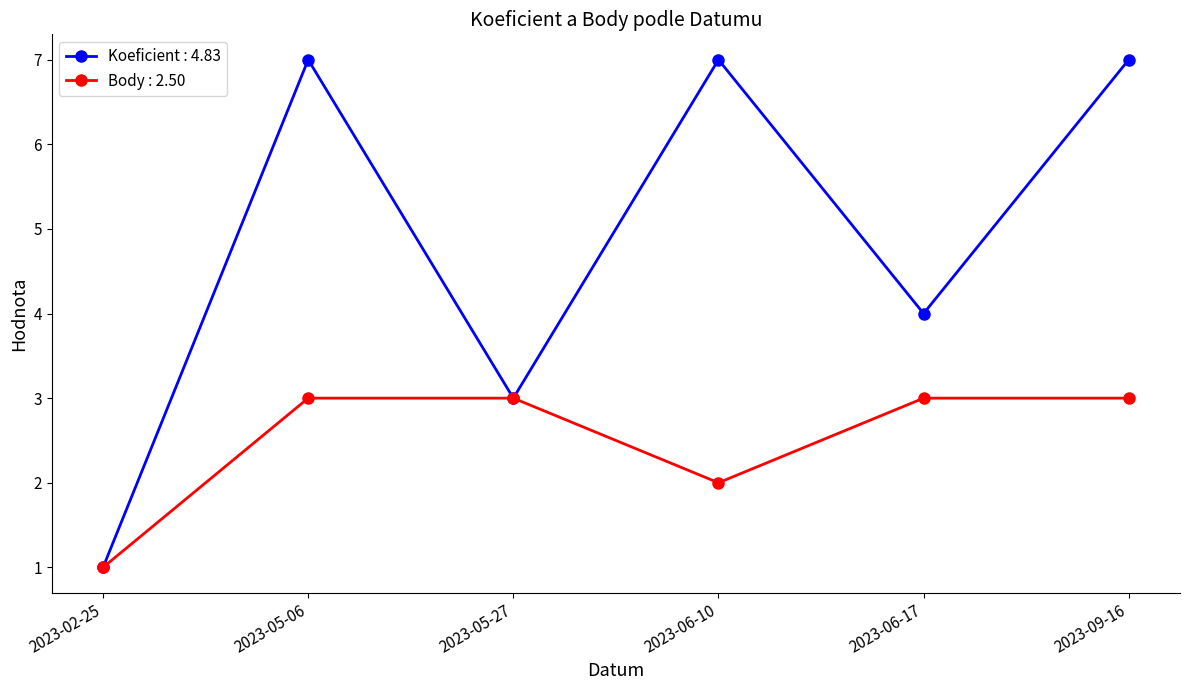

Rank the series at 2023-06-17 from highest to lowest value.

Koeficient : 4.83, Body : 2.50